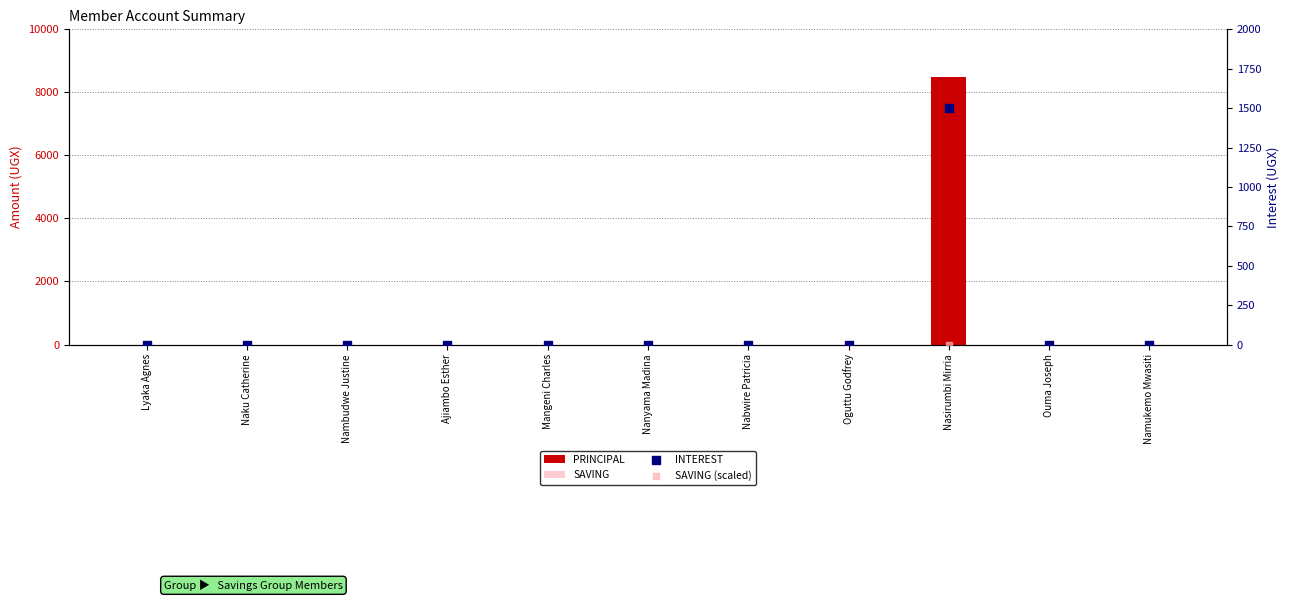

Which series contains the highest Y value?

PRINCIPAL